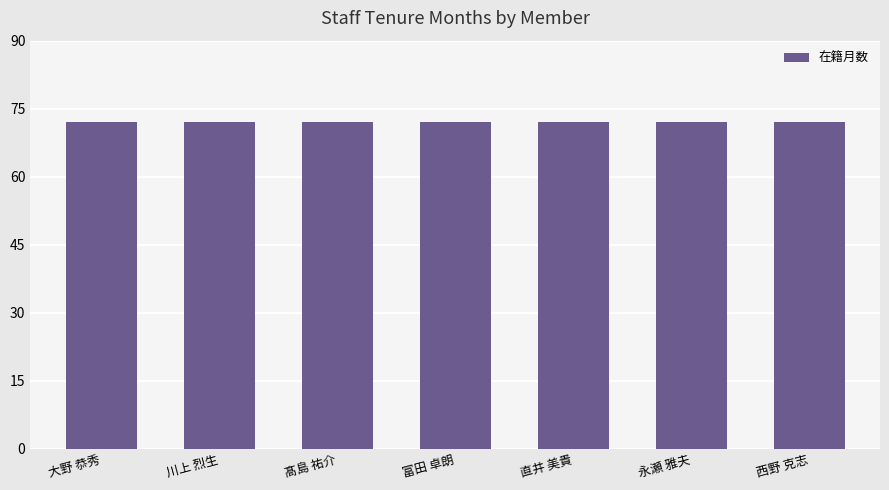

What is the maximum value shown in the chart?

72